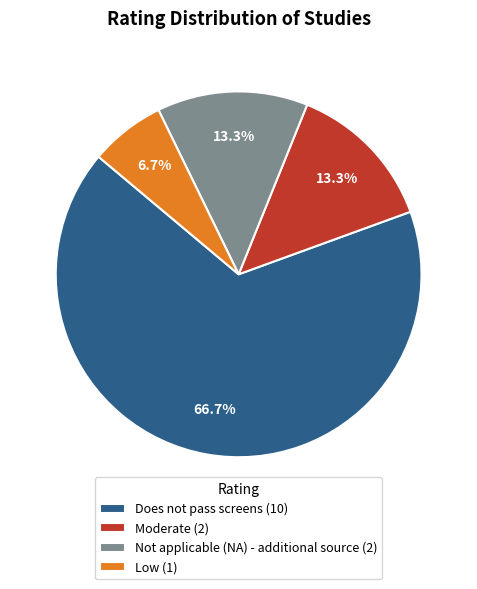

Which slice is the largest?

Does not pass screens